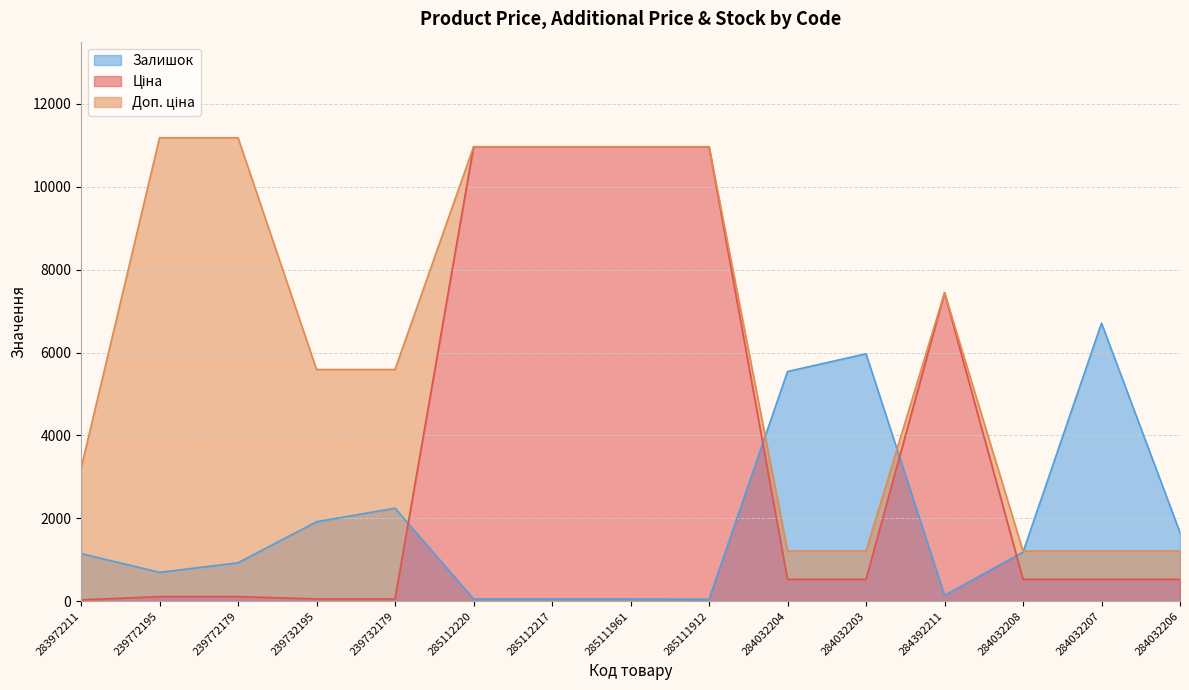

What is the approximate value of Ціна at 239732195?

55.9